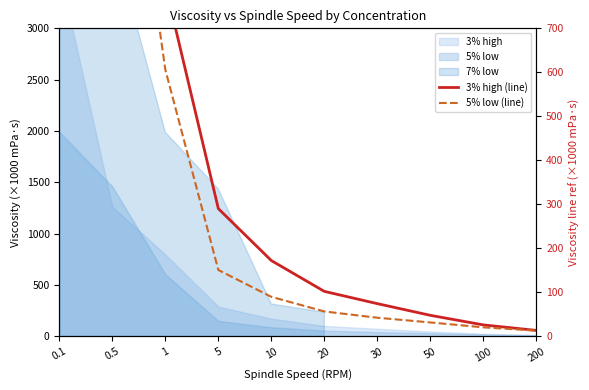

How many lines are shown in the chart?

2